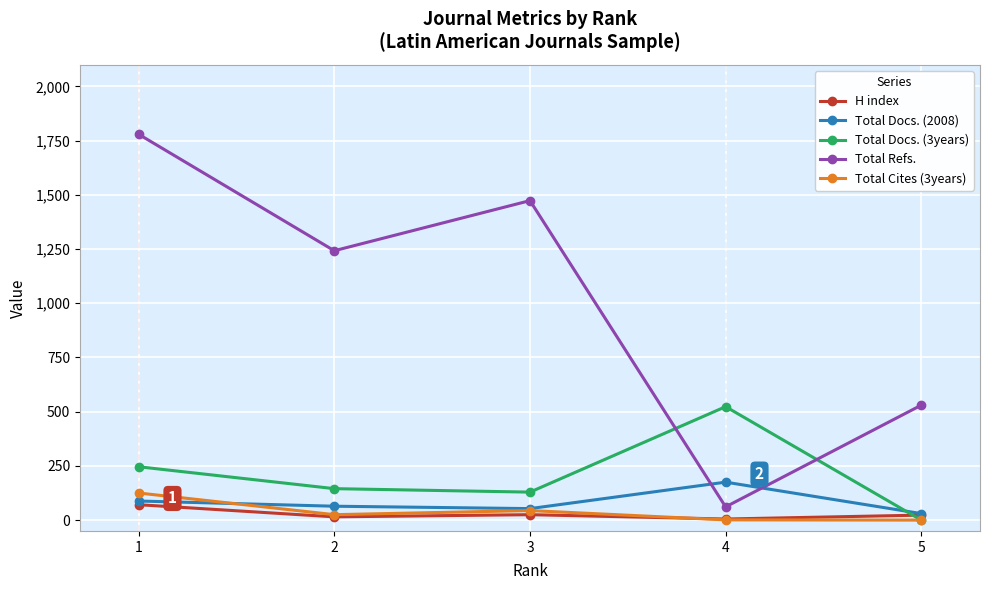

Is this an area chart (filled region under the line)?

No